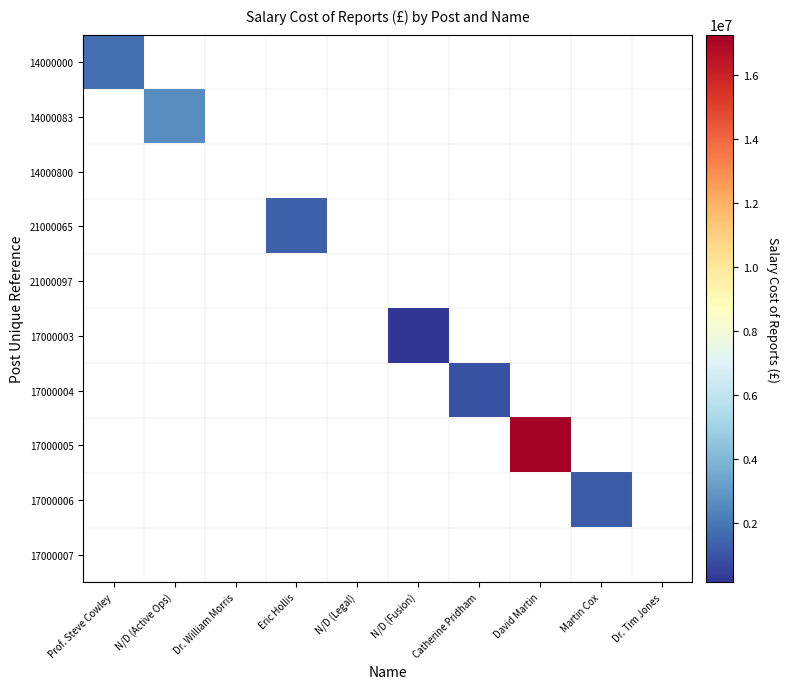

List the series in order of their peak value, lowest first.

14000800, 21000097, 17000007, 17000003, 17000004, 17000006, 21000065, 14000000, 14000083, 17000005